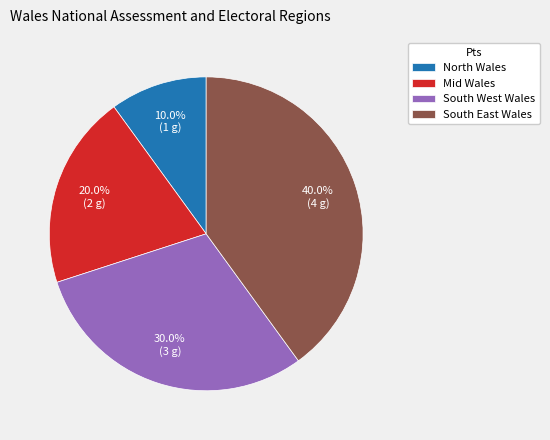

Rank the categories by value from highest to lowest.

South East Wales, South West Wales, Mid Wales, North Wales